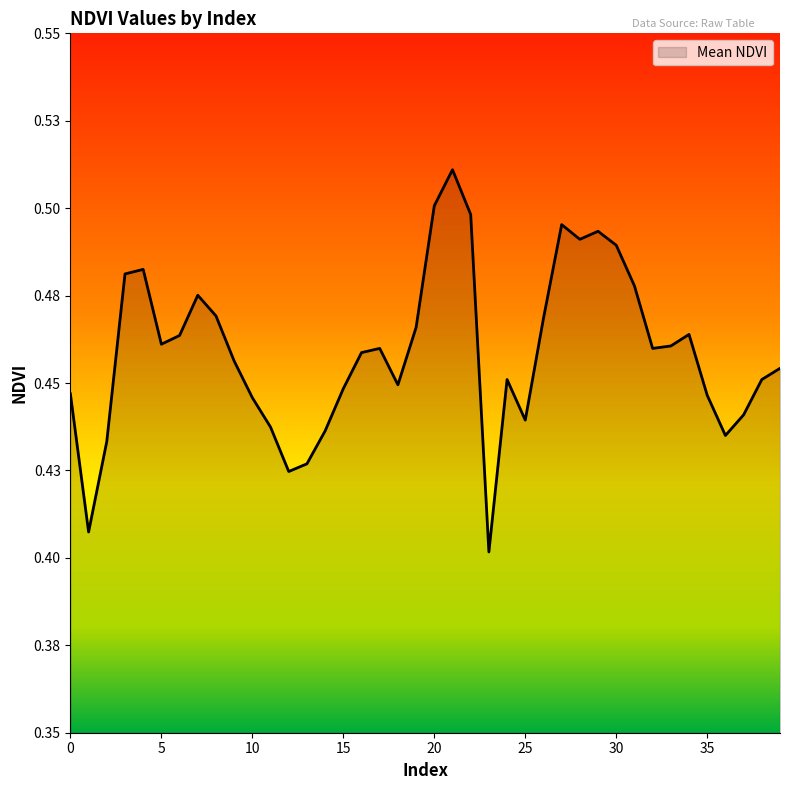

Which category has the lowest value across all series?

23